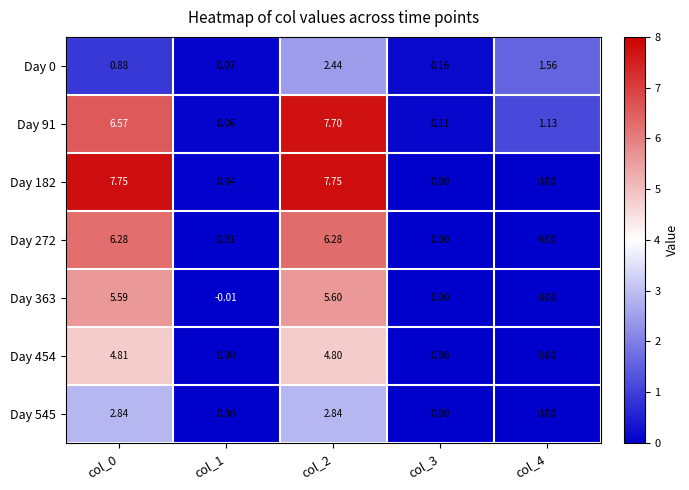

Is the value of Day 545 at col_3 greater than the value of Day 272 at col_2?

No